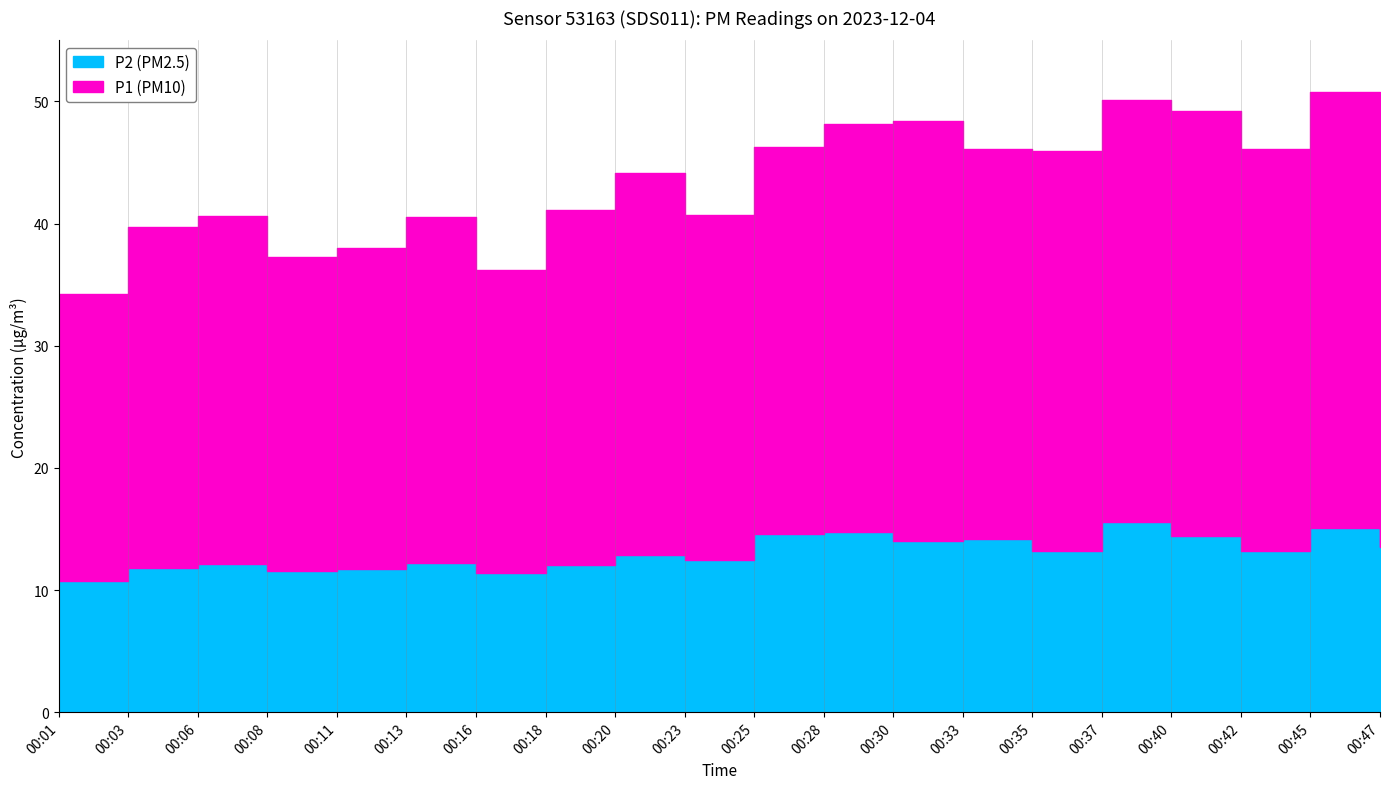

At which label does P2 first exceed 13?

00:25